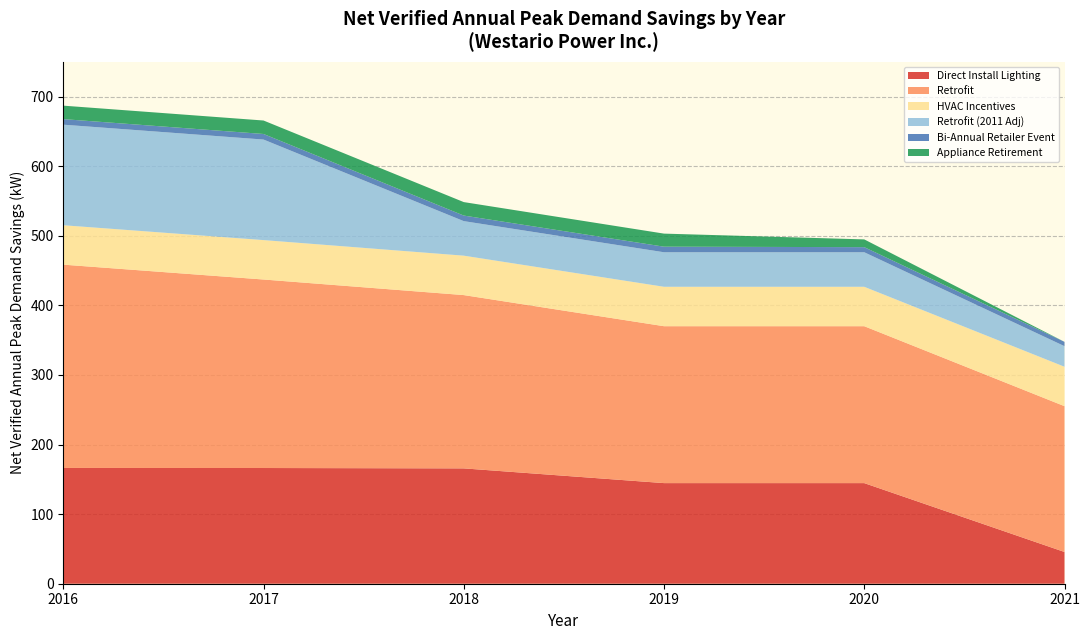

What is the lowest value of the Direct Install Lighting series?

45.6